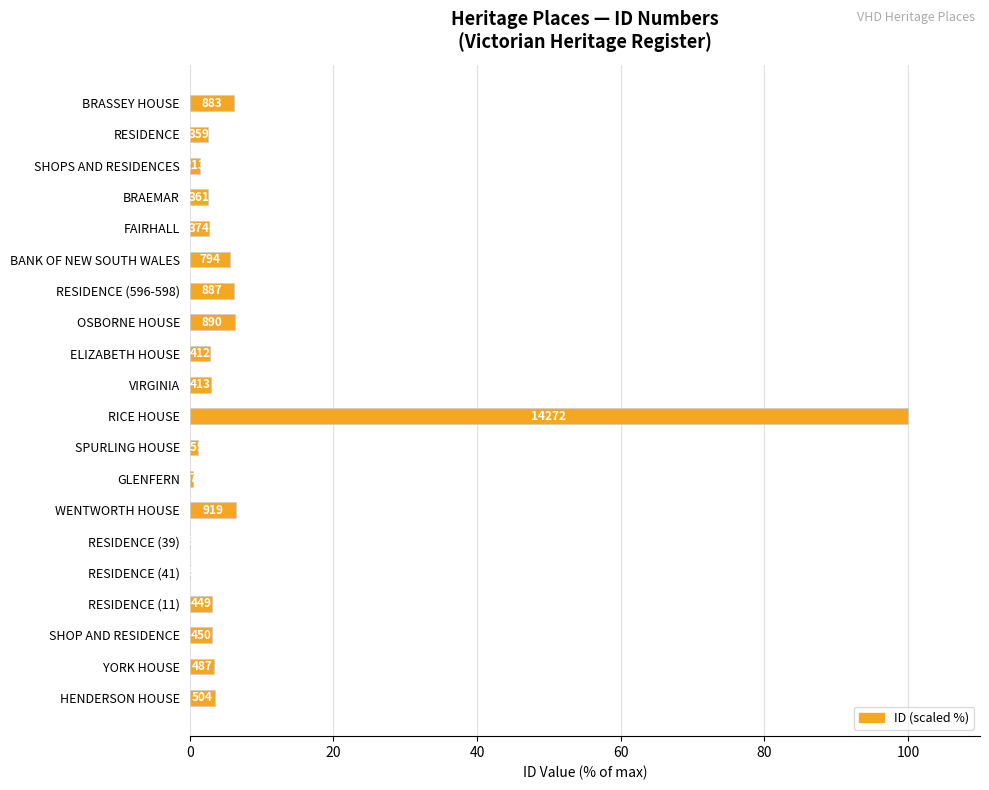

What is the difference between the maximum and minimum values?

100.0